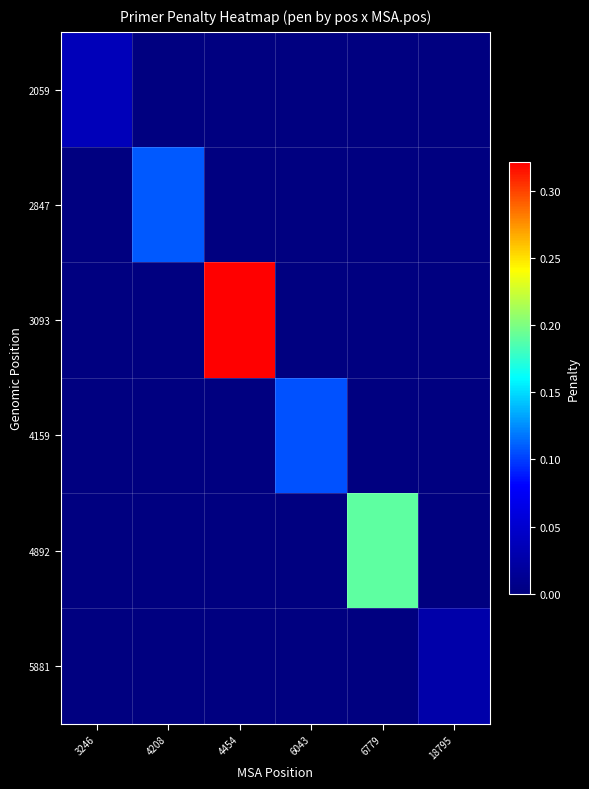

Reading left to right, transcribe all the data shown in this chart.

2059: 3246=0.0	4208=0.0	4454=0.0	6043=0.0	6779=0.0	18795=0.0
2847: 3246=0.0	4208=0.1	4454=0.0	6043=0.0	6779=0.0	18795=0.0
3093: 3246=0.0	4208=0.0	4454=0.3	6043=0.0	6779=0.0	18795=0.0
4159: 3246=0.0	4208=0.0	4454=0.0	6043=0.1	6779=0.0	18795=0.0
4892: 3246=0.0	4208=0.0	4454=0.0	6043=0.0	6779=0.2	18795=0.0
5881: 3246=0.0	4208=0.0	4454=0.0	6043=0.0	6779=0.0	18795=0.0